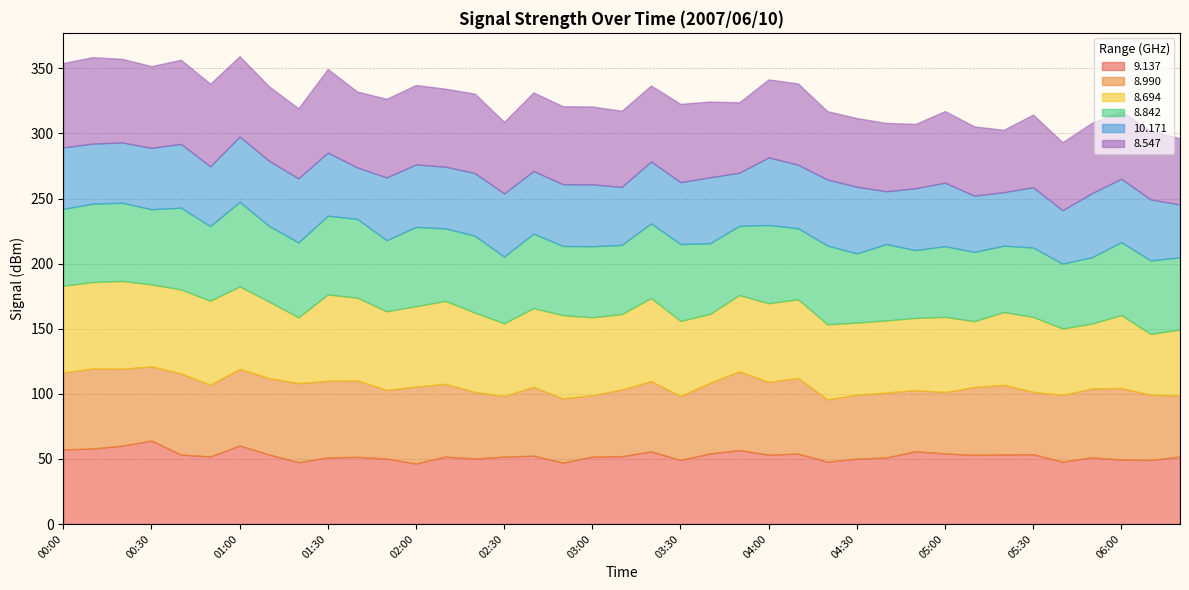

True or false: 8.547 and 8.694 intersect in this chart.

True